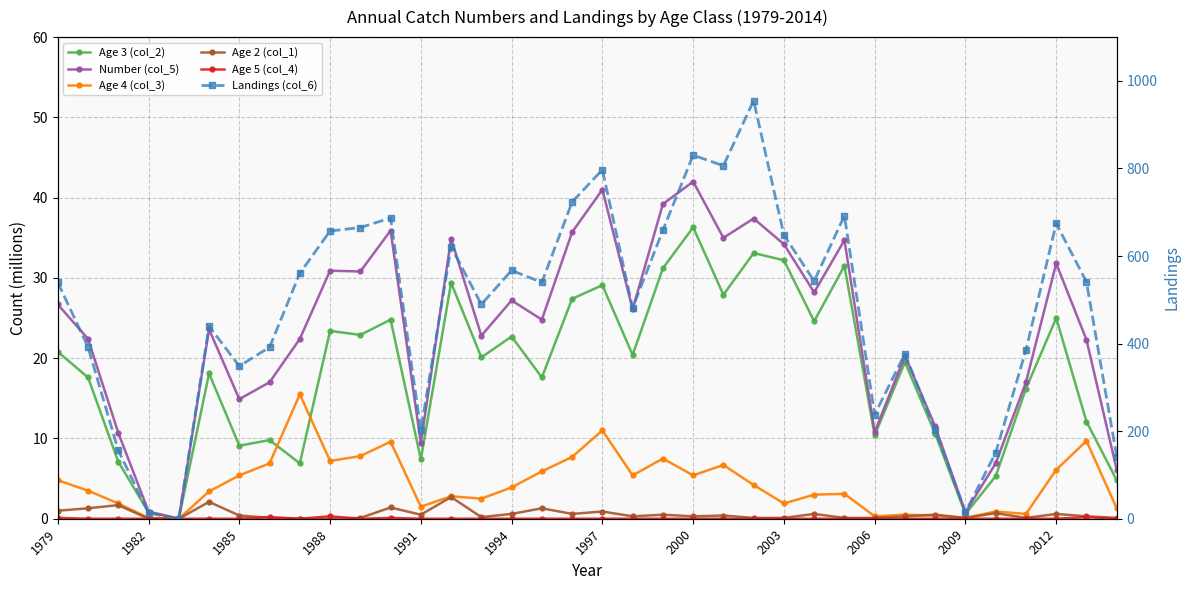

How many values in the Age 3 (col_2) series are below 20?

18